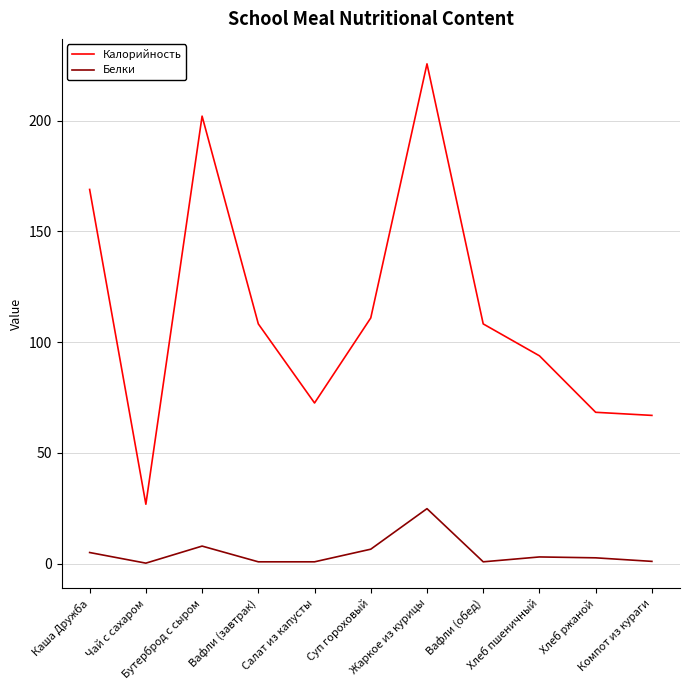

True or false: Калорийность and Белки cross at least once.

False